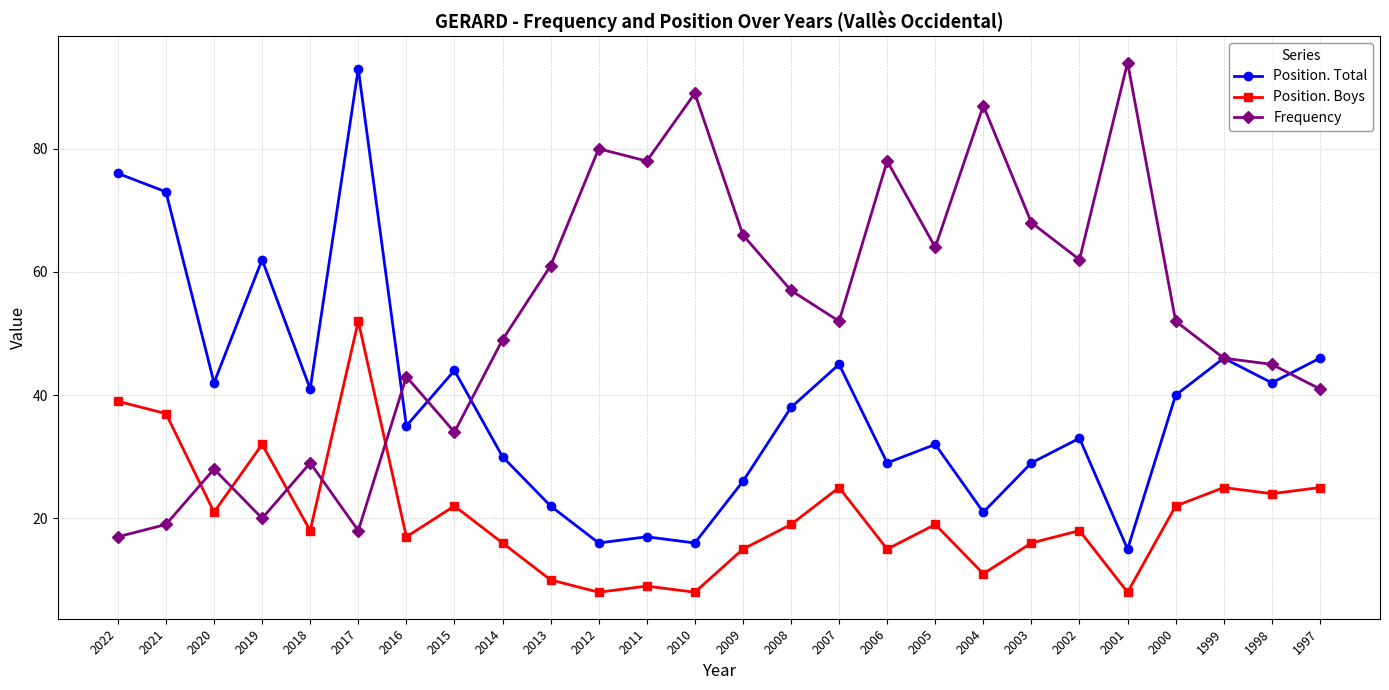

Reading left to right, list all the values displayed in this chart.

Position. Total: 2022=76	2021=73	2020=42	2019=62	2018=41	2017=93	2016=35	2015=44	2014=30	2013=22	2012=16	2011=17	2010=16	2009=26	2008=38	2007=45	2006=29	2005=32	2004=21	2003=29	2002=33	2001=15	2000=40	1999=46	1998=42	1997=46
Position. Boys: 2022=39	2021=37	2020=21	2019=32	2018=18	2017=52	2016=17	2015=22	2014=16	2013=10	2012=8	2011=9	2010=8	2009=15	2008=19	2007=25	2006=15	2005=19	2004=11	2003=16	2002=18	2001=8	2000=22	1999=25	1998=24	1997=25
Frequency: 2022=17	2021=19	2020=28	2019=20	2018=29	2017=18	2016=43	2015=34	2014=49	2013=61	2012=80	2011=78	2010=89	2009=66	2008=57	2007=52	2006=78	2005=64	2004=87	2003=68	2002=62	2001=94	2000=52	1999=46	1998=45	1997=41